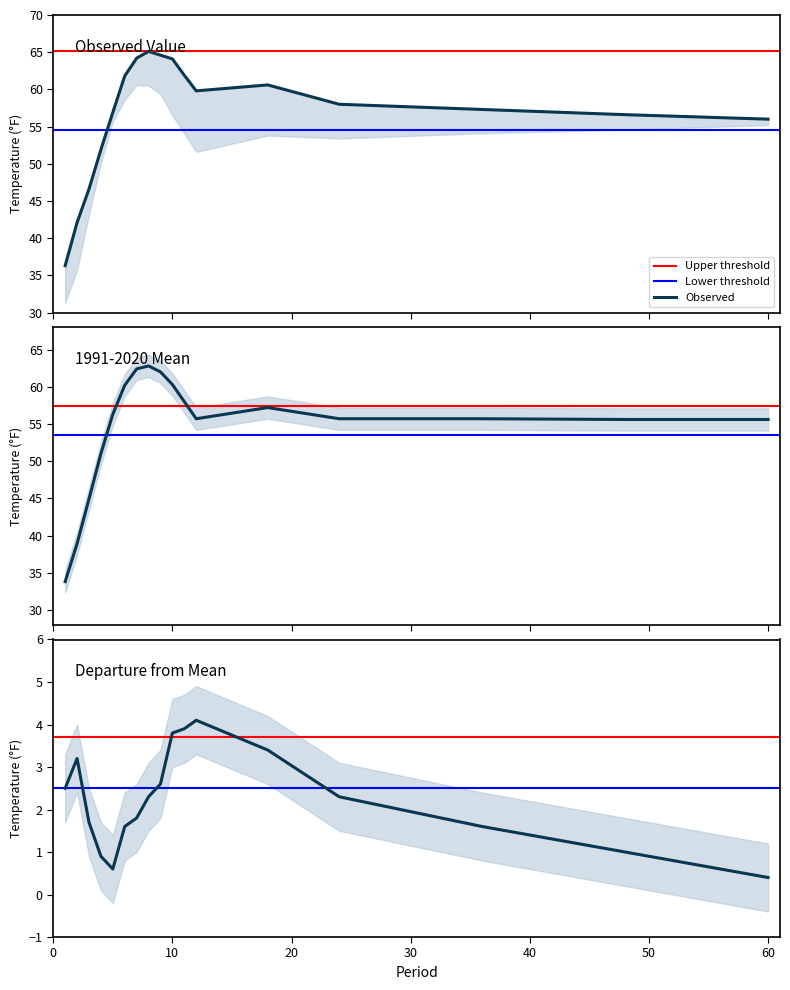

True or false: 1991-2020 Mean has more than 1 interior local peaks.

True